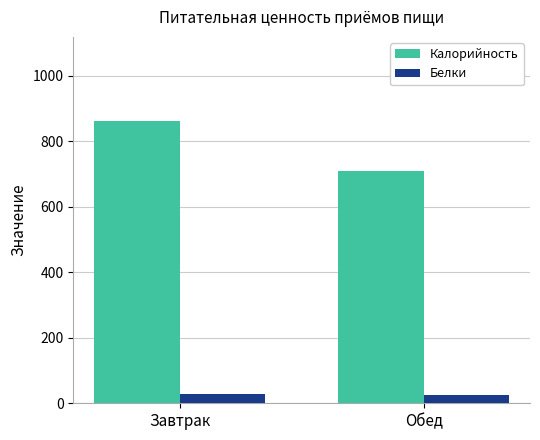

Which series has the largest total across all categories?

Калорийность